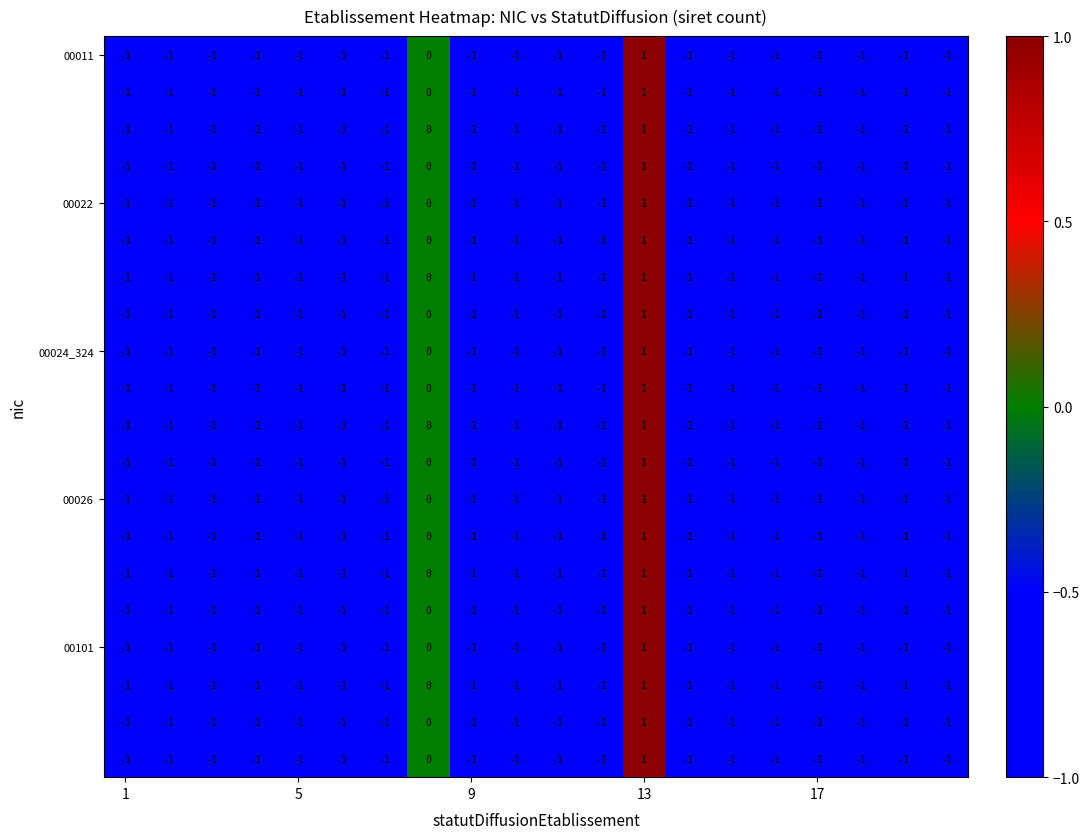

Which category has the lowest value across all series?

1